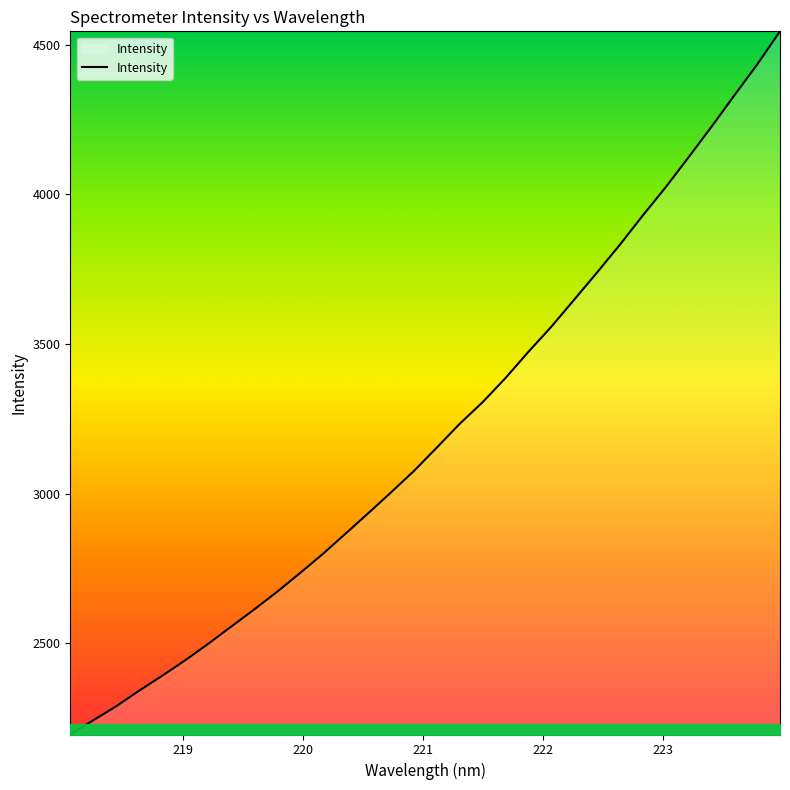

What is the difference between the maximum and minimum values?

2349.8